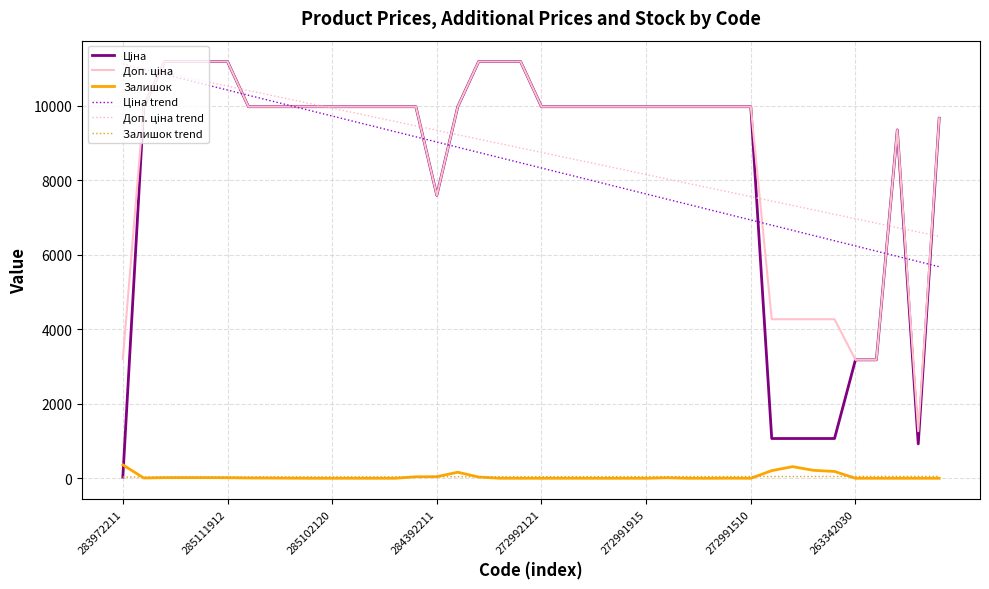

True or false: Доп. ціна trend and Залишок trend intersect in this chart.

False